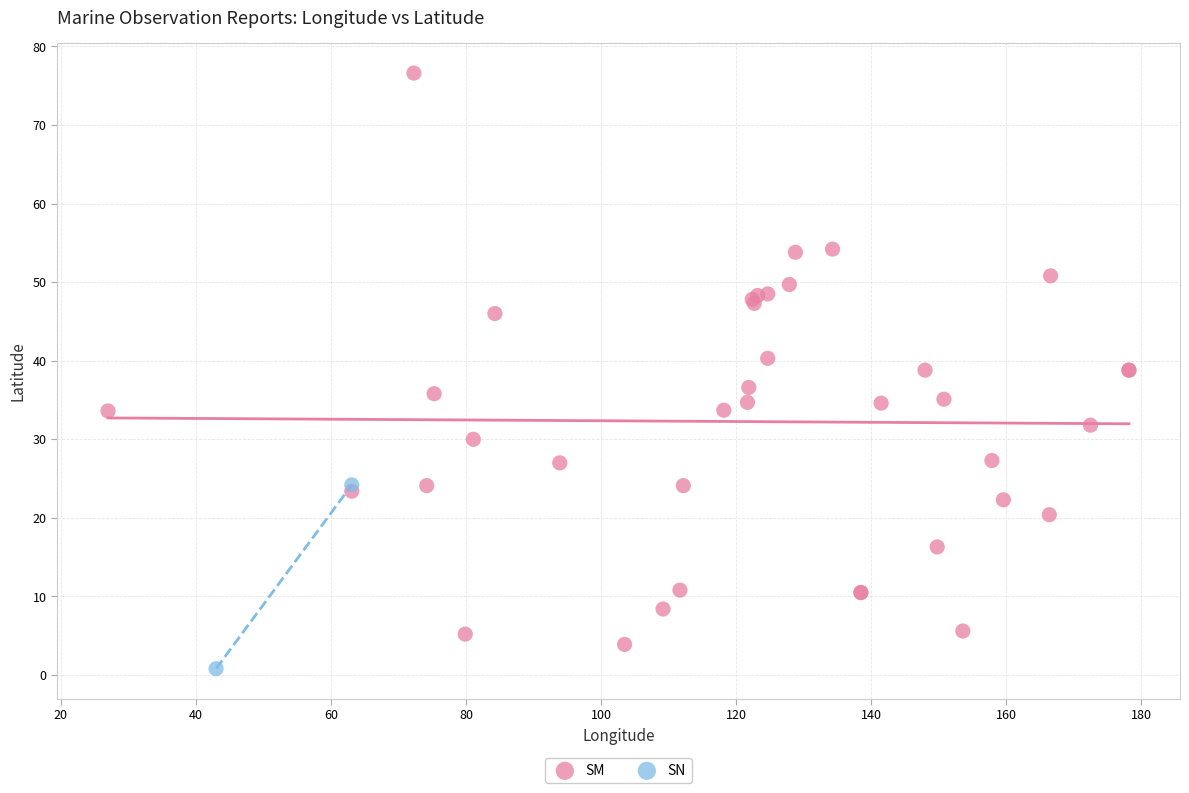

What are all the series names shown in the legend?

SM, SN